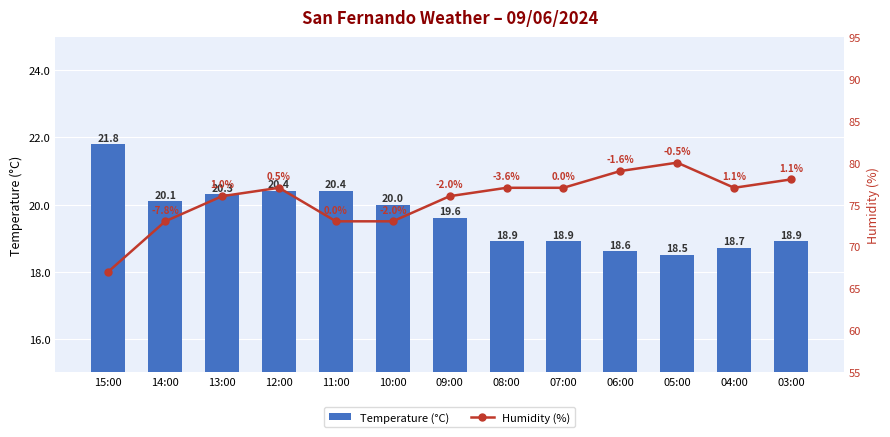

Is the value of Temperature (°C) at 15:00 greater than the value of Humidity (%) at 13:00?

No